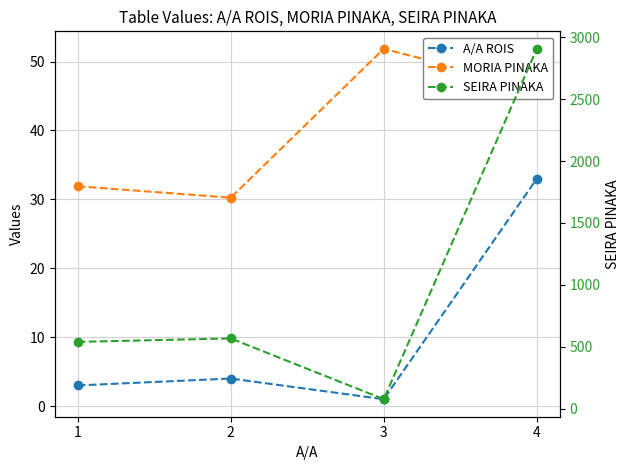

Which series has the widest spread of values?

SEIRA PINAKA